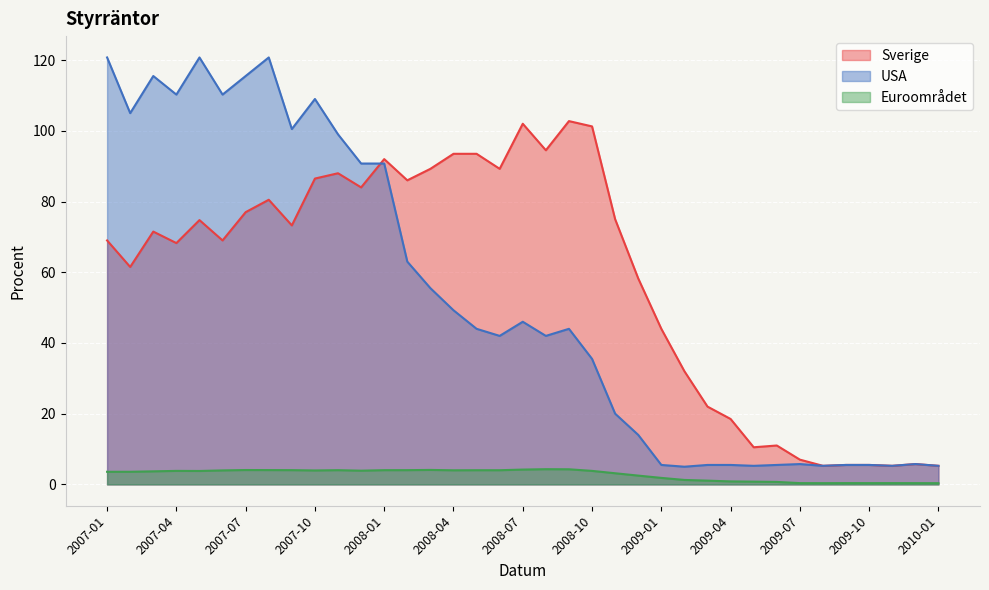

What is the minimum value for Euroområdet?

0.3